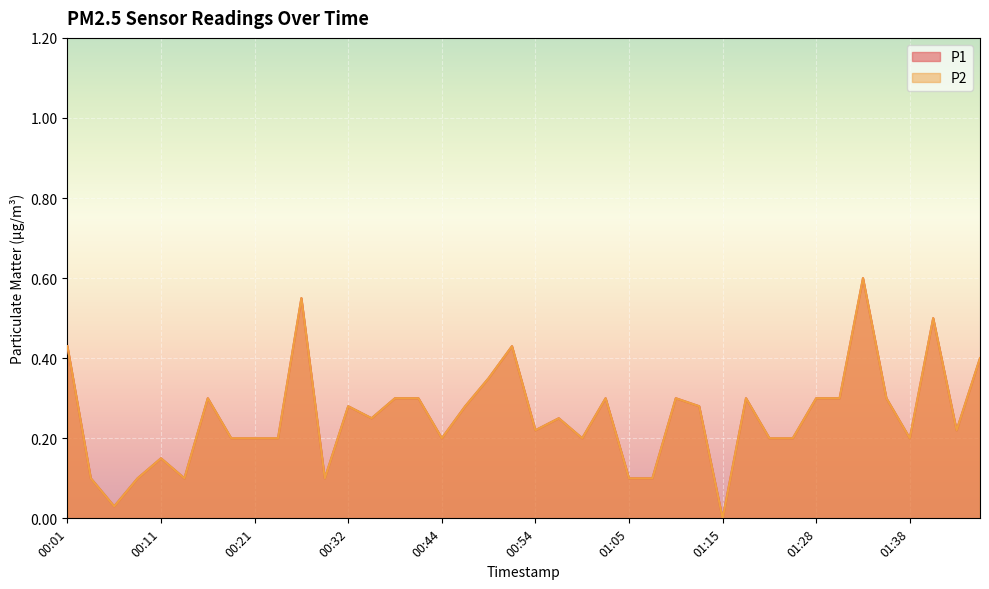

True or false: P2 and P1 intersect in this chart.

False